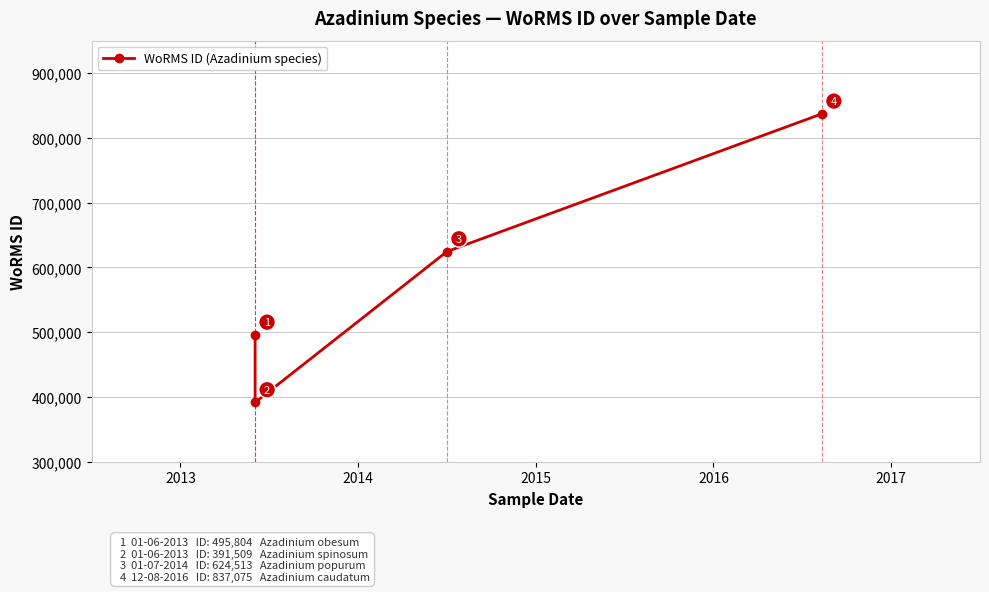

How many series are shown in this chart?

1